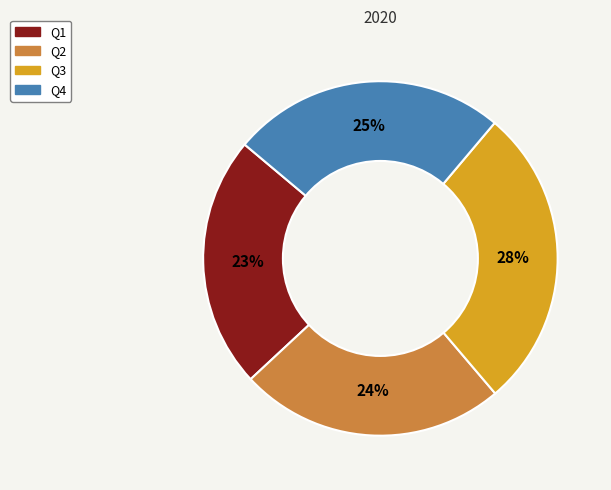

Count the number of slices in the pie.

4